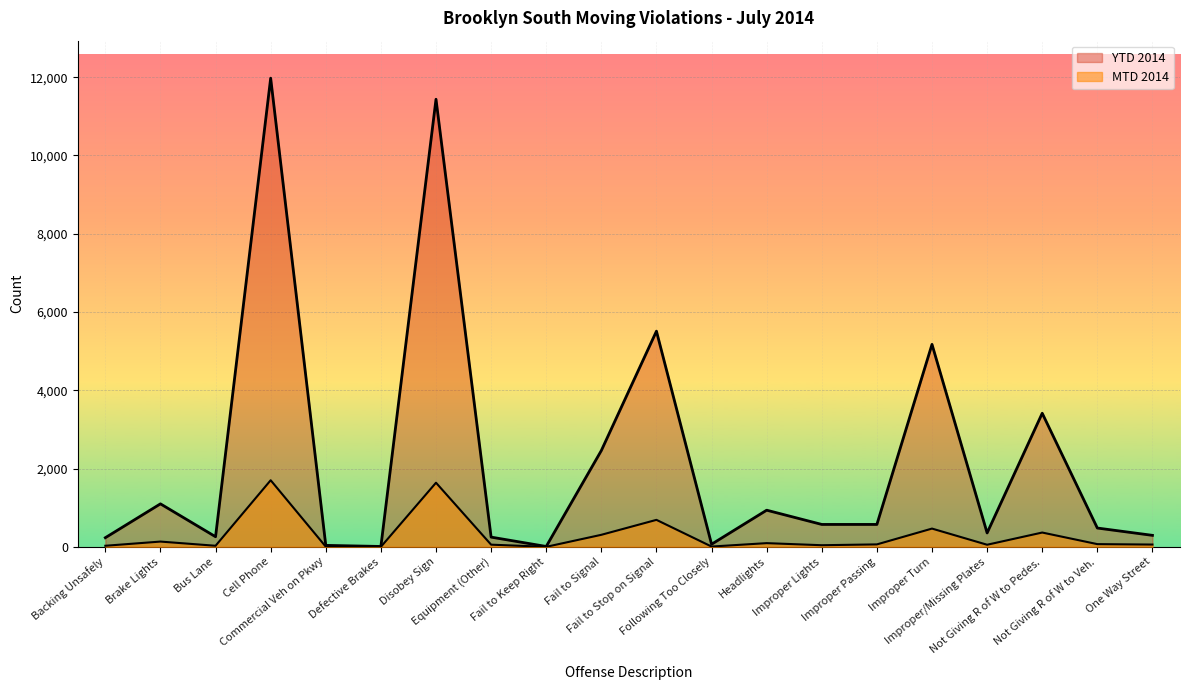

What is the value of the MTD 2014 point at the 17th from the left?

53